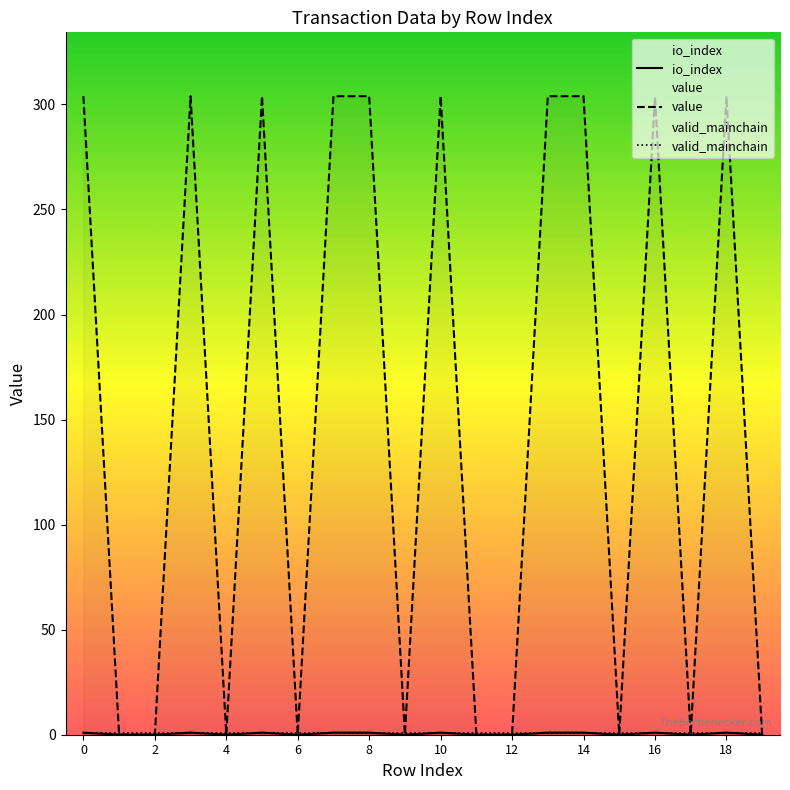

Reading left to right, extract all data points from this chart.

io_index: 1.0	0.0	0.0	1.0	0.0	1.0	0.0	1.0	1.0	0.0	1.0	0.0	0.0	1.0	1.0	0.0	1.0	0.0	1.0	0.0
value: 303.9	0.0	0.0	303.9	0.0	303.9	0.0	303.9	303.9	0.0	303.9	0.0	0.0	303.9	303.9	0.0	303.9	0.0	303.9	0.0
valid_mainchain: 1.0	1.0	1.0	1.0	1.0	1.0	1.0	1.0	1.0	1.0	1.0	1.0	1.0	1.0	1.0	1.0	1.0	1.0	1.0	1.0